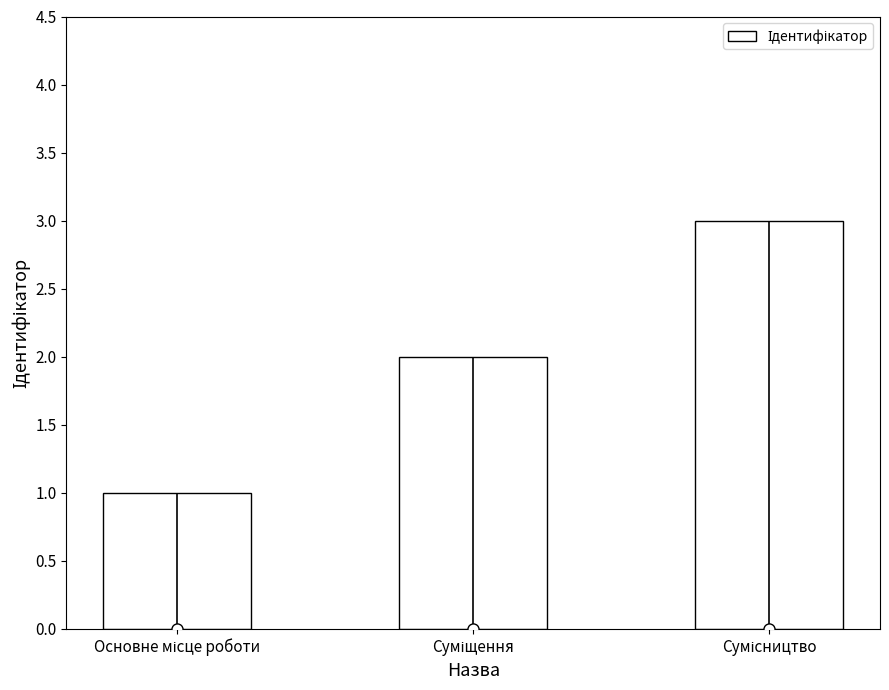

Which has a higher value, Основне місце роботи or Суміщення?

Суміщення